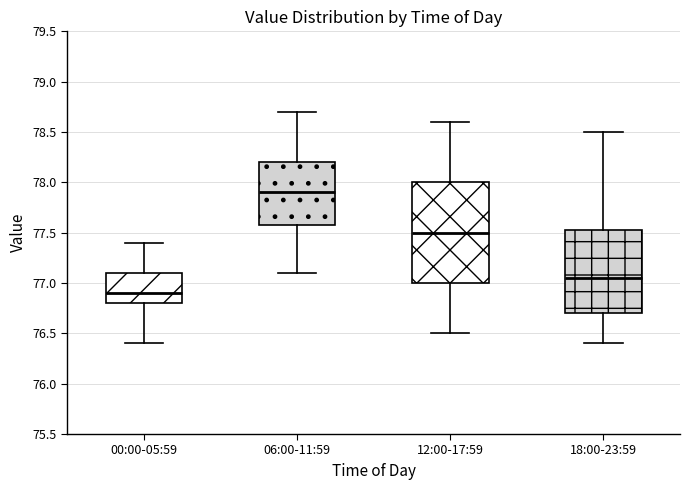

Reading left to right, transcribe this box plot: for each box, give where its median line is, the range the box spans, and where its two whiskers end, as read against the y-axis. The values are not printed on the chart, so give them approximately, as read against the axis.

00:00-05:59: median 76.90, box 76.80 to 77.10, whiskers 76.40 to 77.40
06:00-11:59: median 77.90, box 77.60 to 78.20, whiskers 77.10 to 78.70
12:00-17:59: median 77.50, box 77.00 to 78.00, whiskers 76.50 to 78.60
18:00-23:59: median 77.05, box 76.70 to 77.55, whiskers 76.40 to 78.50